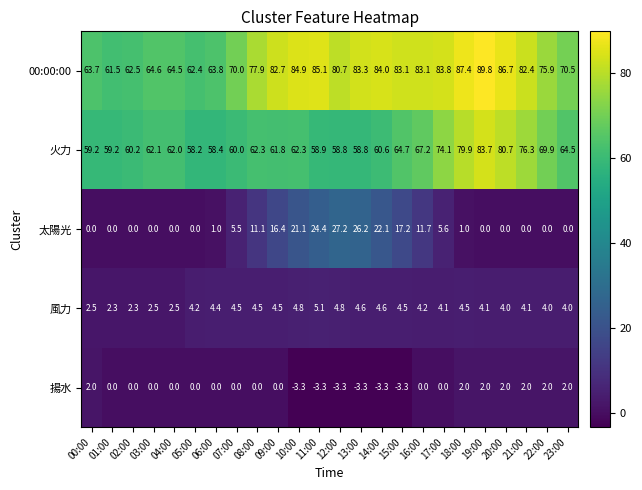

Read the 太陽光 value at 12:00.

27.2